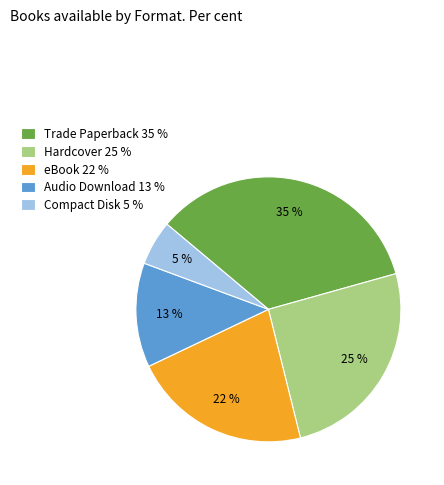

What is the largest slice in the pie chart?

Trade Paperback